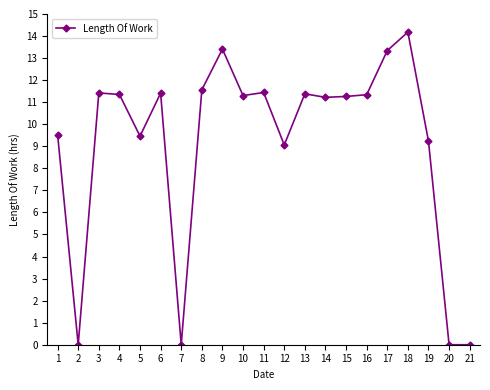

How many values are below 11?

8